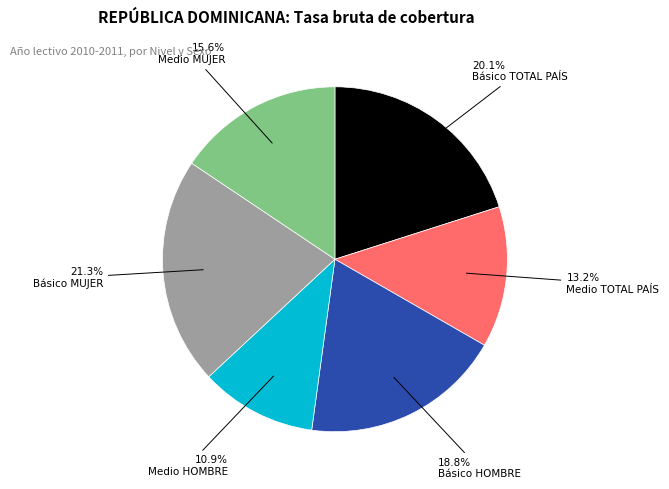

Is there any slice that represents more than half of the pie?

No